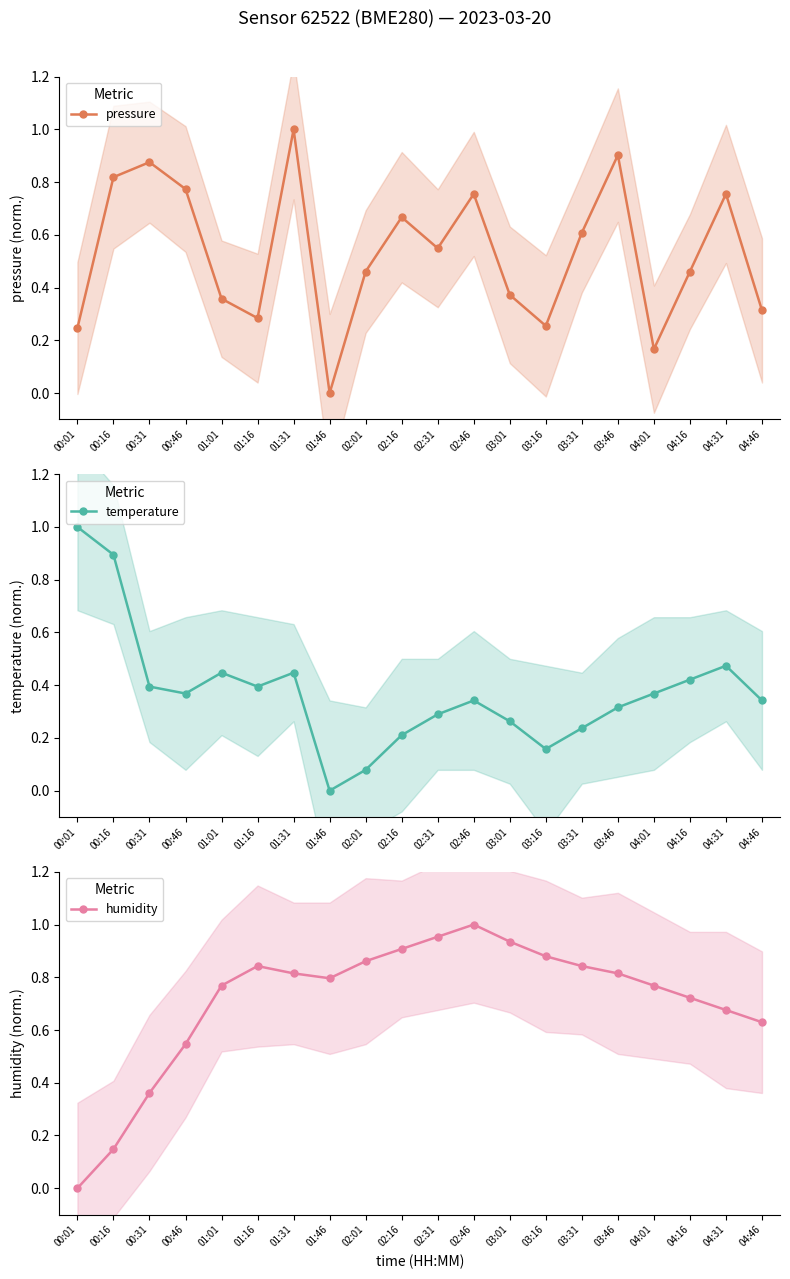

At which category does the chart reach its peak across all series?

01:31